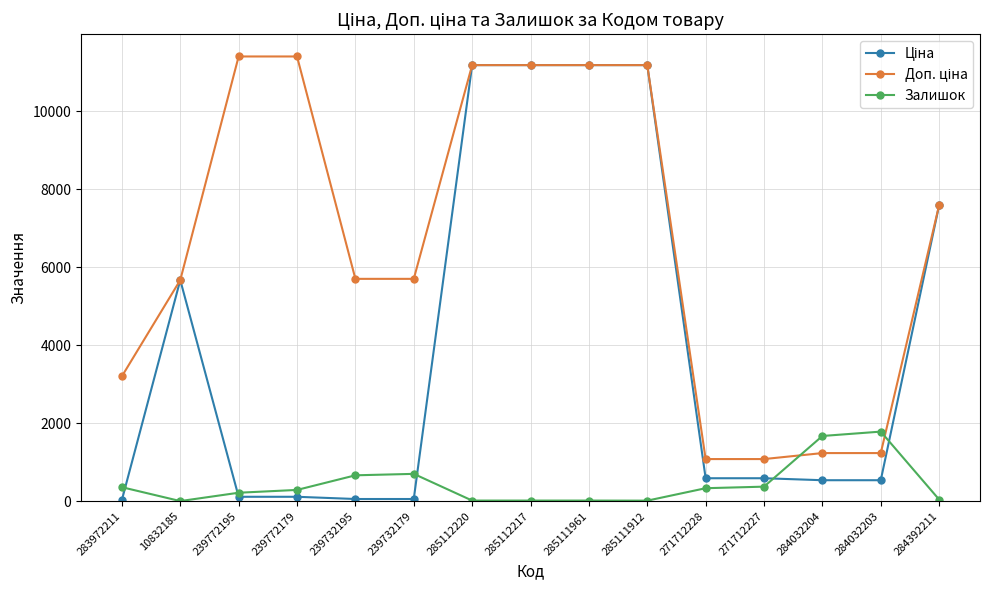

Does the chart display data point markers on the line(s)?

Yes